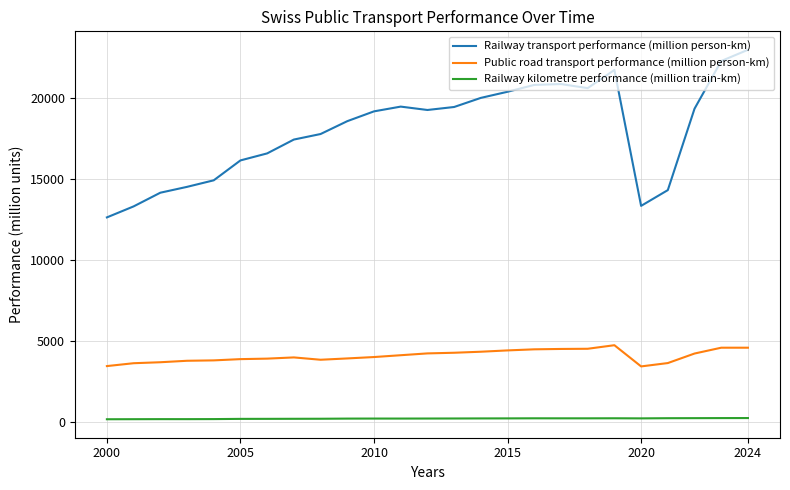

What is the lowest value of the Railway transport performance (million person-km) series?

12621.0